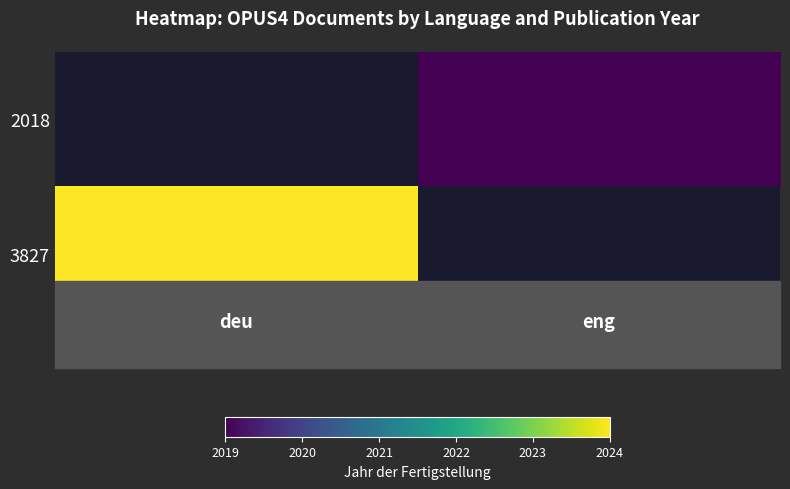

Which category has the lowest value across all series?

eng